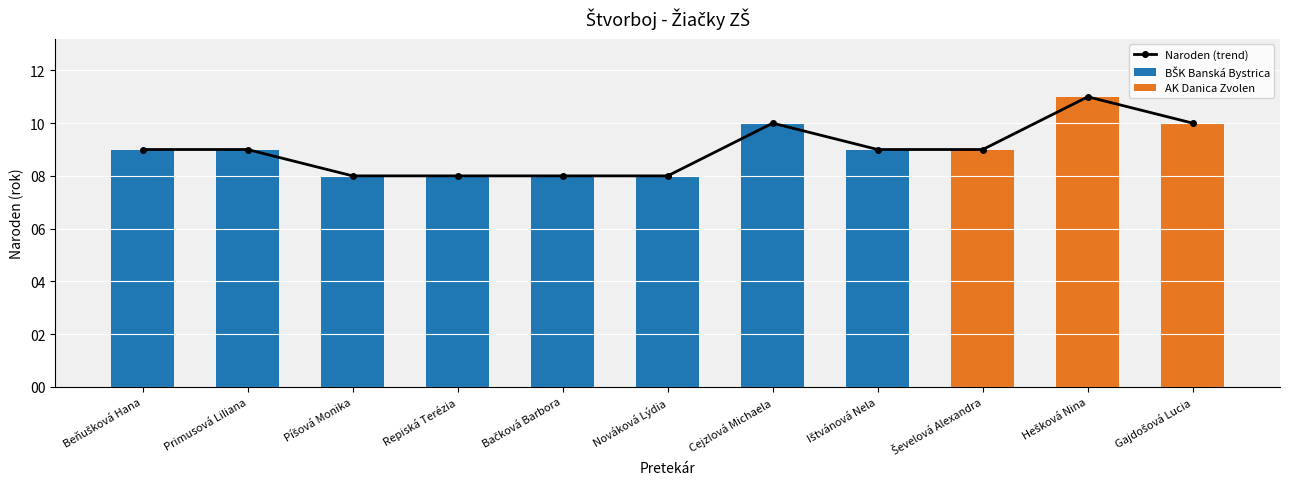

Which series has the largest total across all categories?

Naroden (trend)